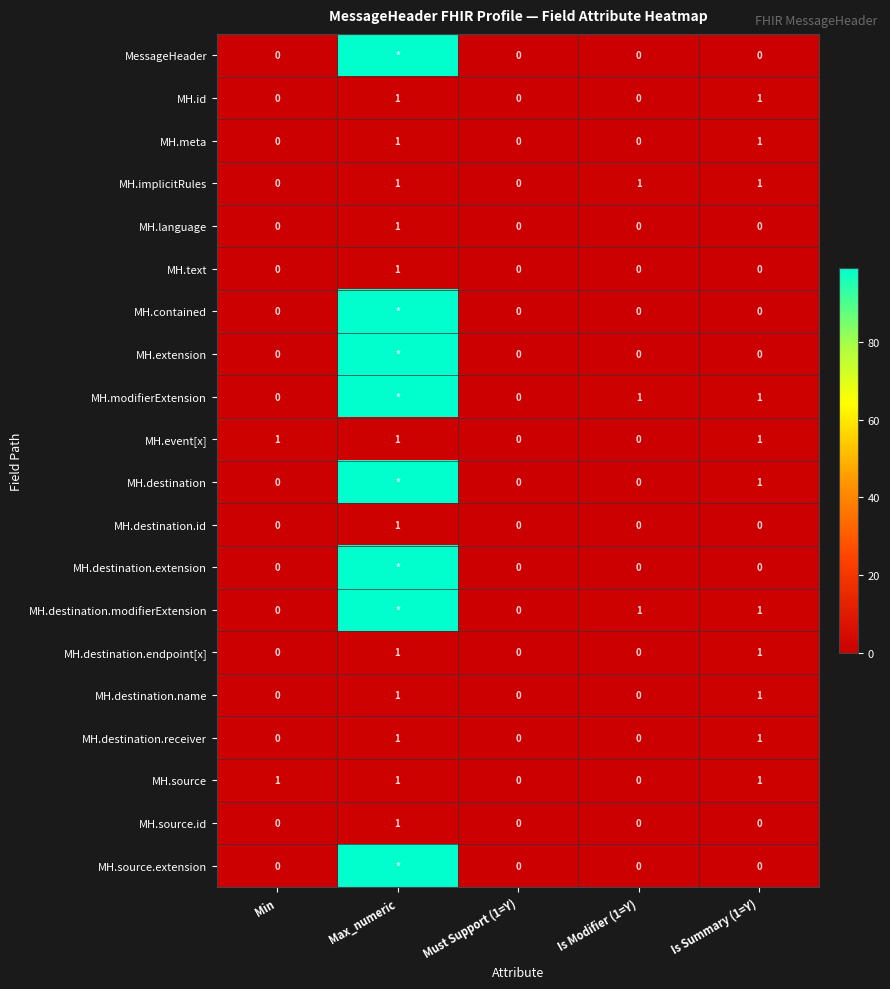

Count the MH.meta values in the range 0 to 1.

5